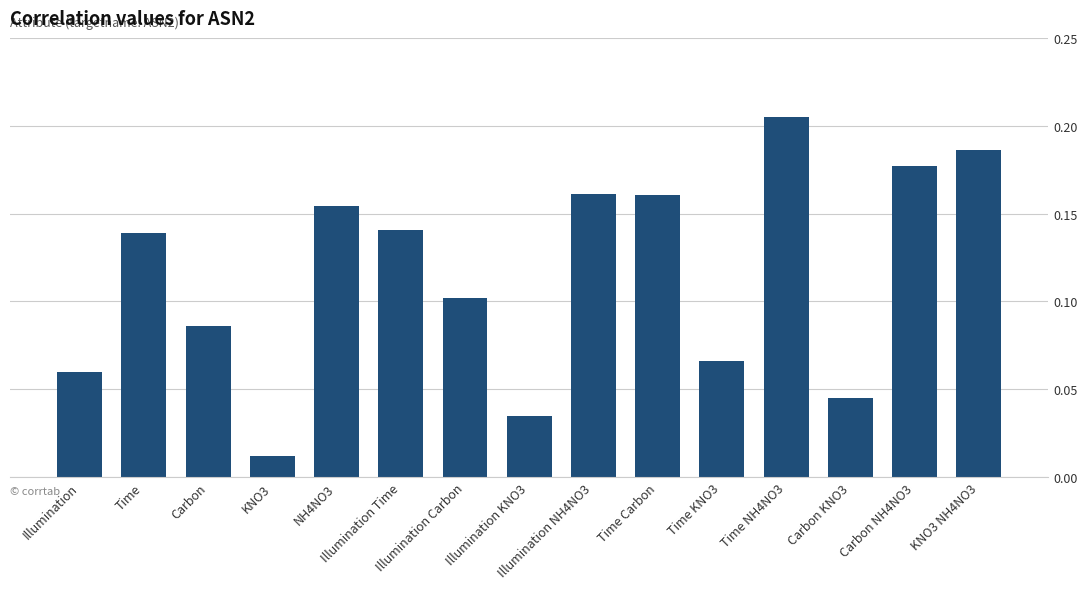

How many distinct data groups are displayed?

1